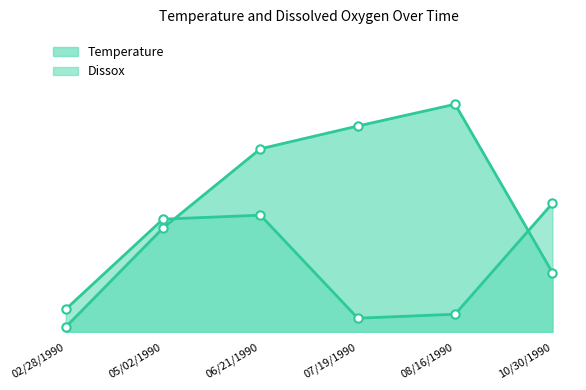

Between 02/28/1990 and 10/30/1990, which series saw the biggest shift?

Dissox